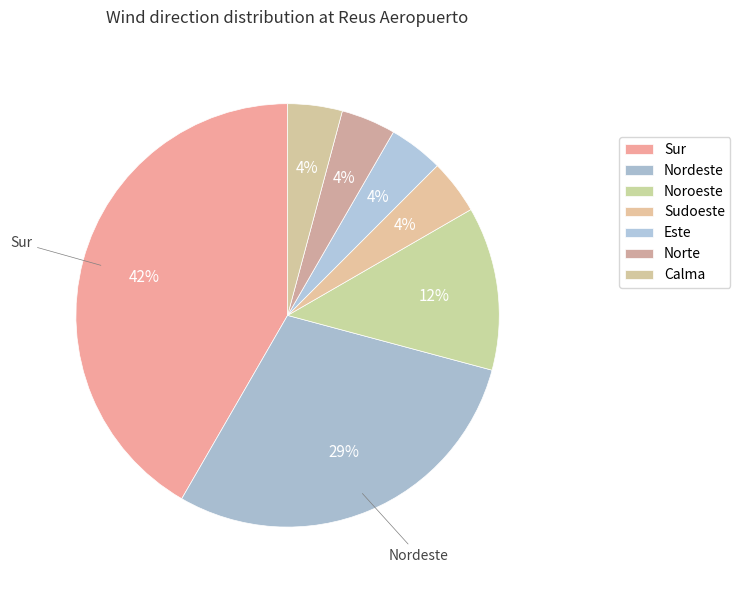

Count the number of slices in the pie.

7